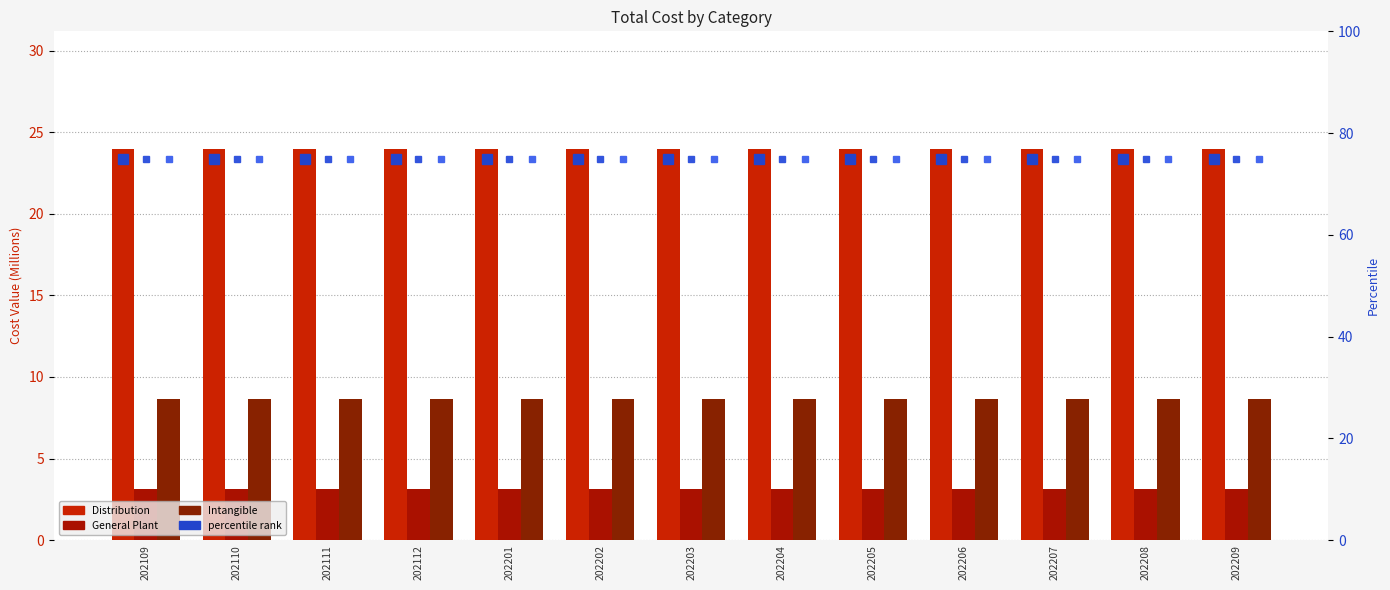

How many groups of bars are there?

13